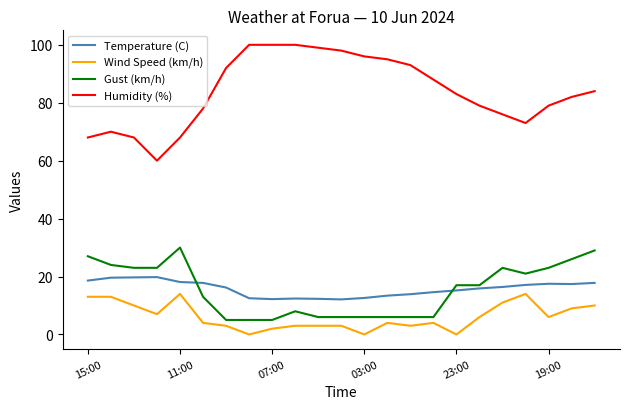

How many intersections are there between Gust (km/h) and Temperature (C)?

2